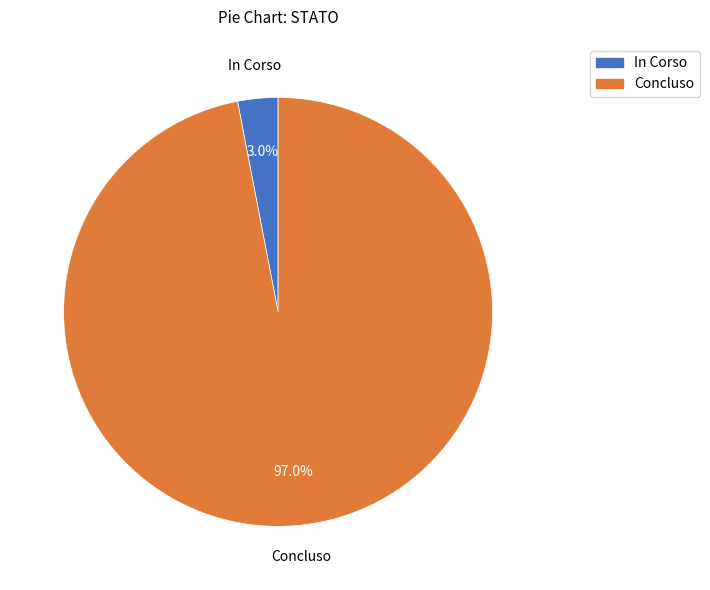

How many slices are in this pie chart?

2